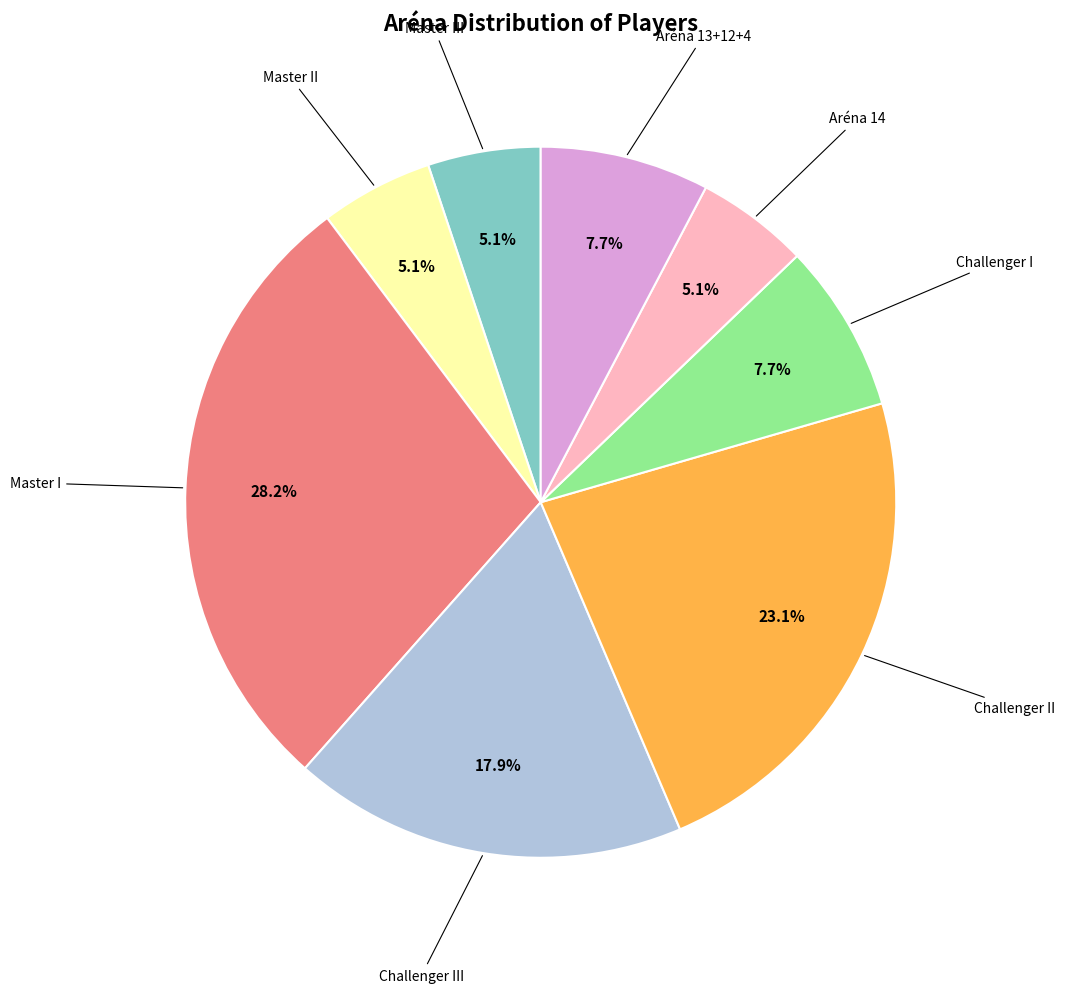

Does any single category account for the majority?

No